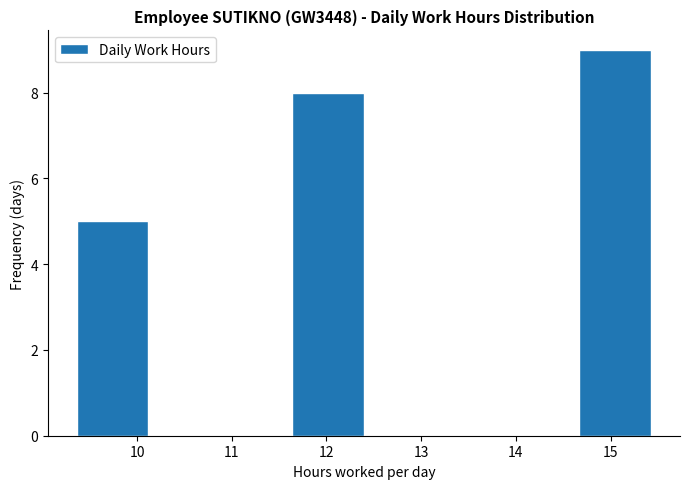

Reading left to right, transcribe this chart: for each bar, give the range it covers on the x-axis and its height. Neither the bar edges nor the heights are printed on the chart, so give them approximately, as read against the axes.

9.4 to 10.1: 5
10.1 to 10.9: 0
10.9 to 11.6: 0
11.6 to 12.4: 8
12.4 to 13.2: 0
13.2 to 13.9: 0
13.9 to 14.7: 0
14.7 to 15.4: 9